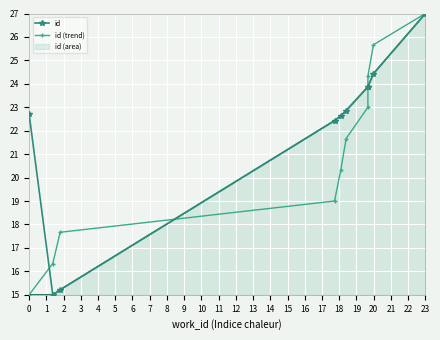

True or false: id has a value of 22.4 at 3.

True